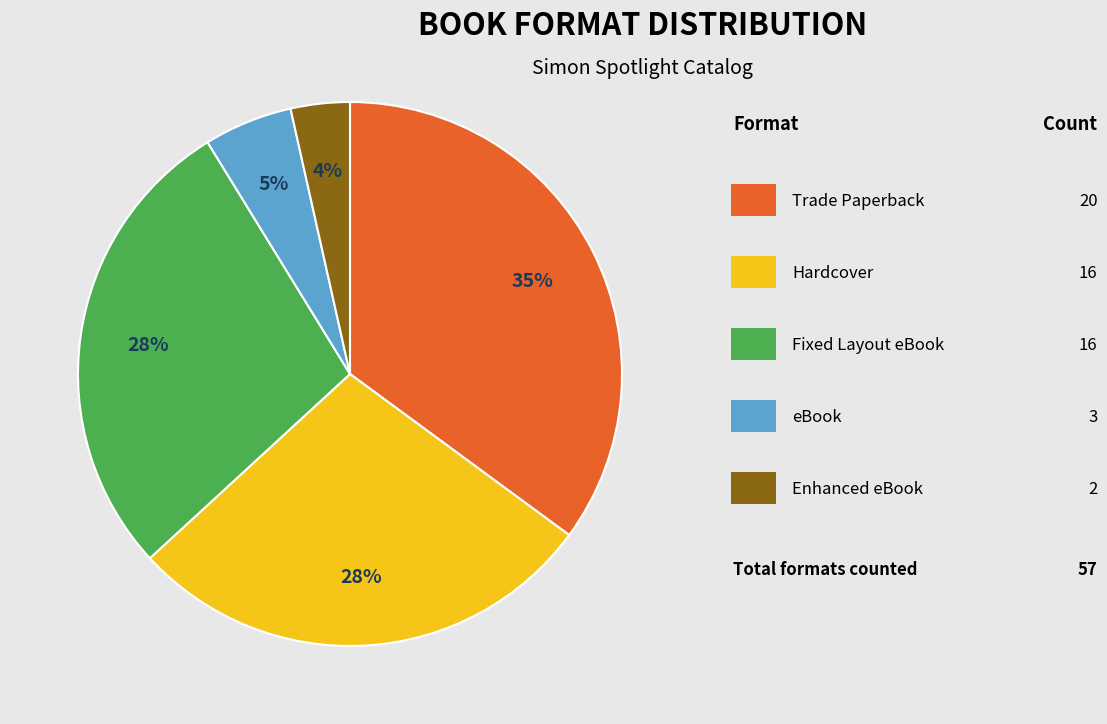

Is there any slice that represents more than half of the pie?

No